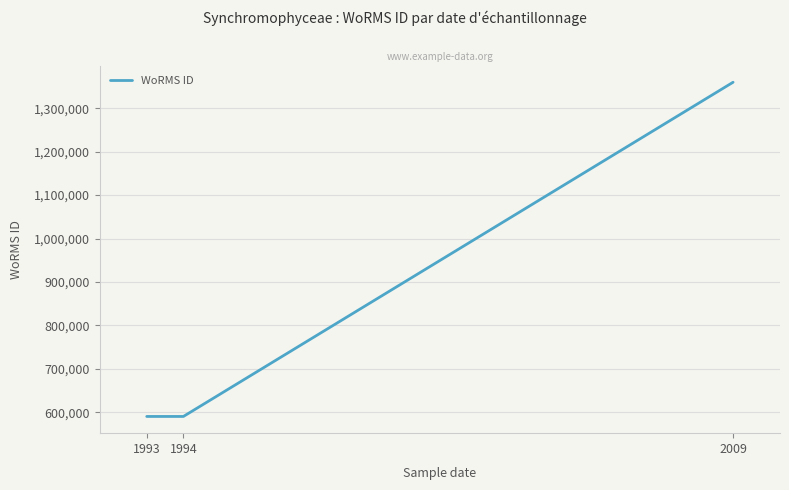

How many values are below 590433?

1